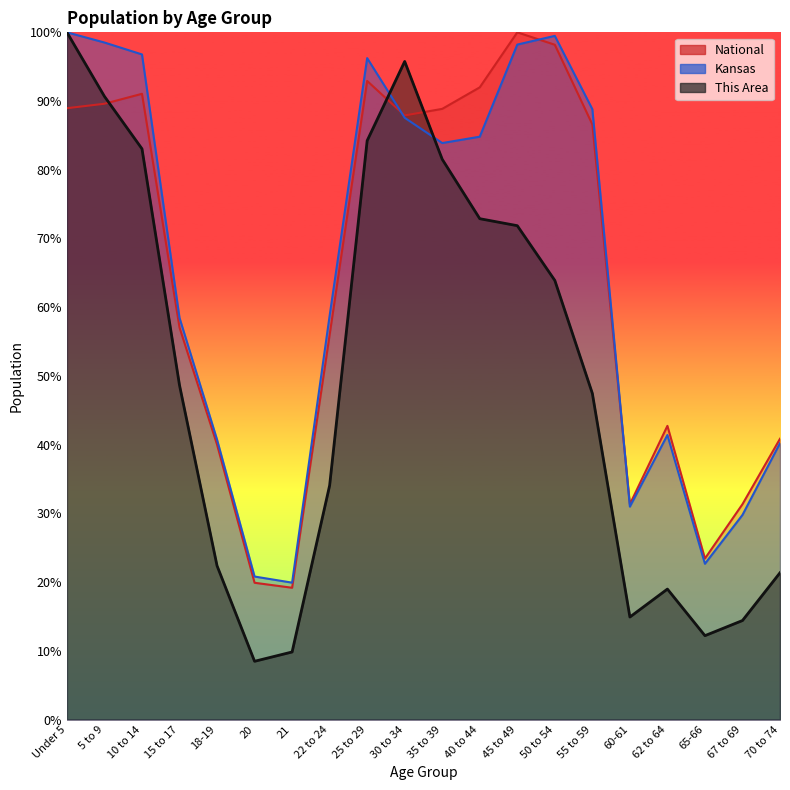

What is the label of the 15th point from the left?

55 to 59